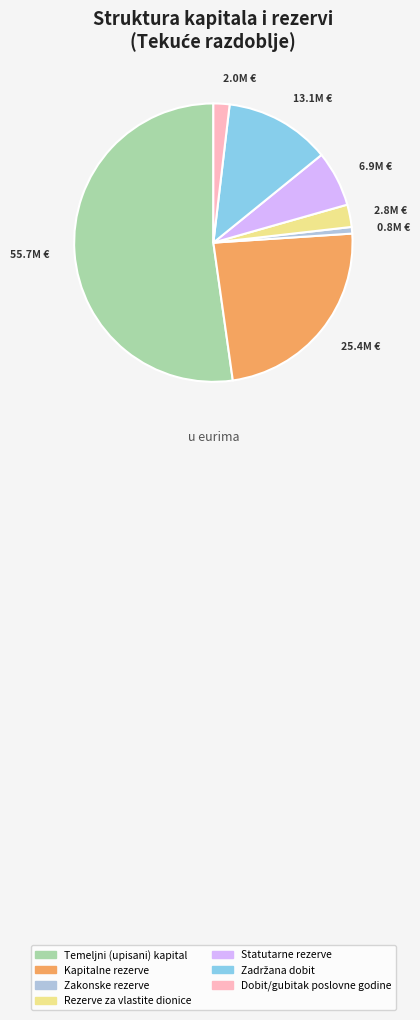

The Temeljni (upisani) kapital slice represents 52% of the pie. True or false?

True